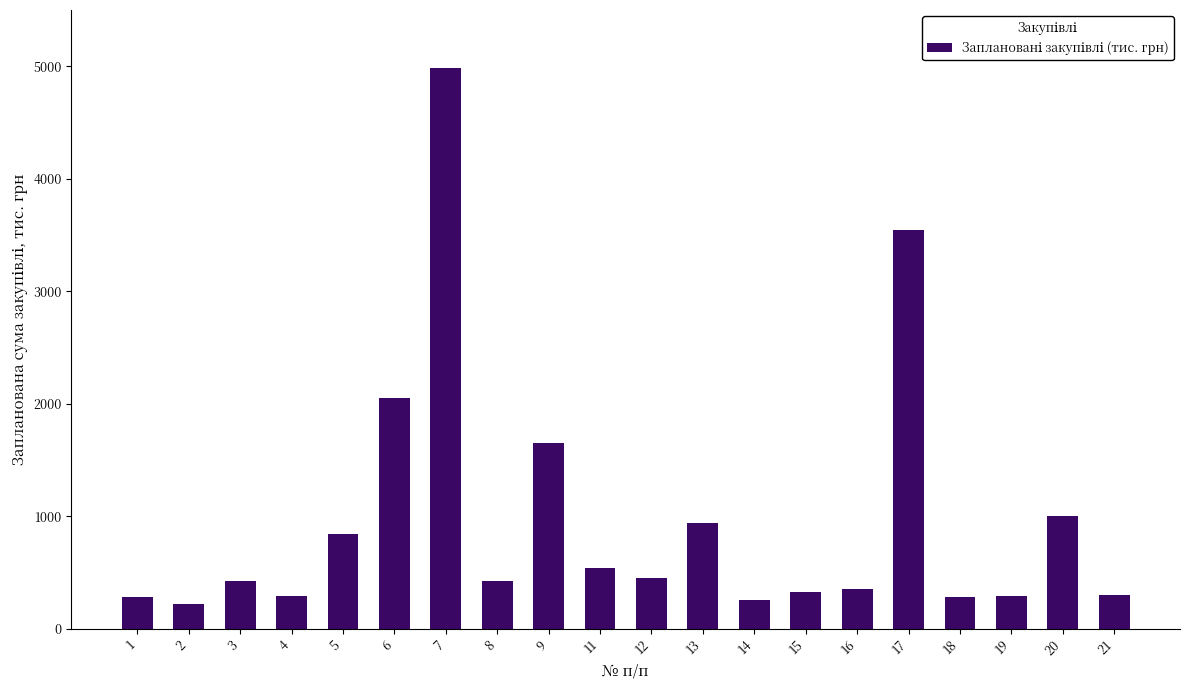

How many bars are there in total?

20